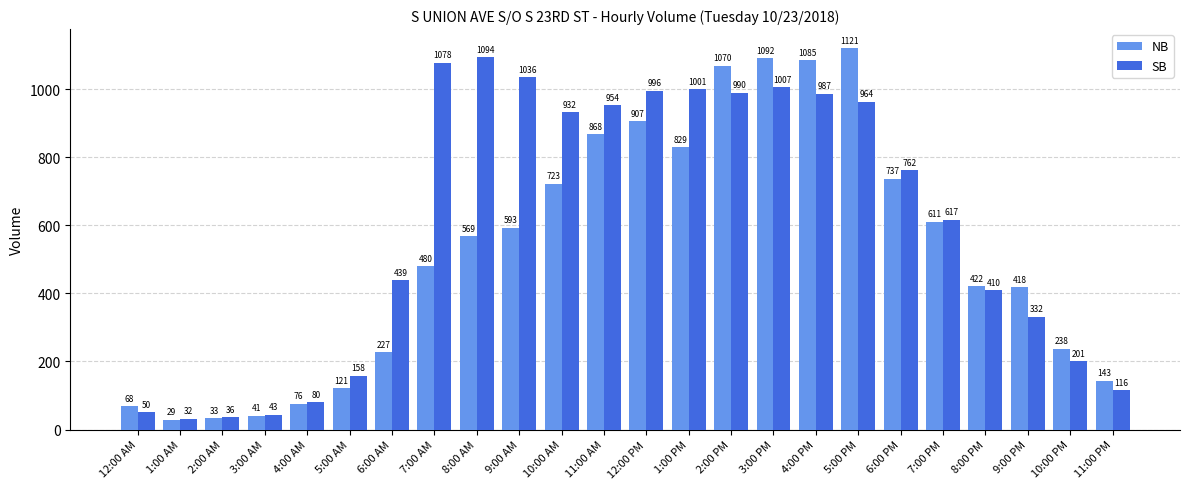

True or false: NB has a value of 76 at 4:00 AM.

True